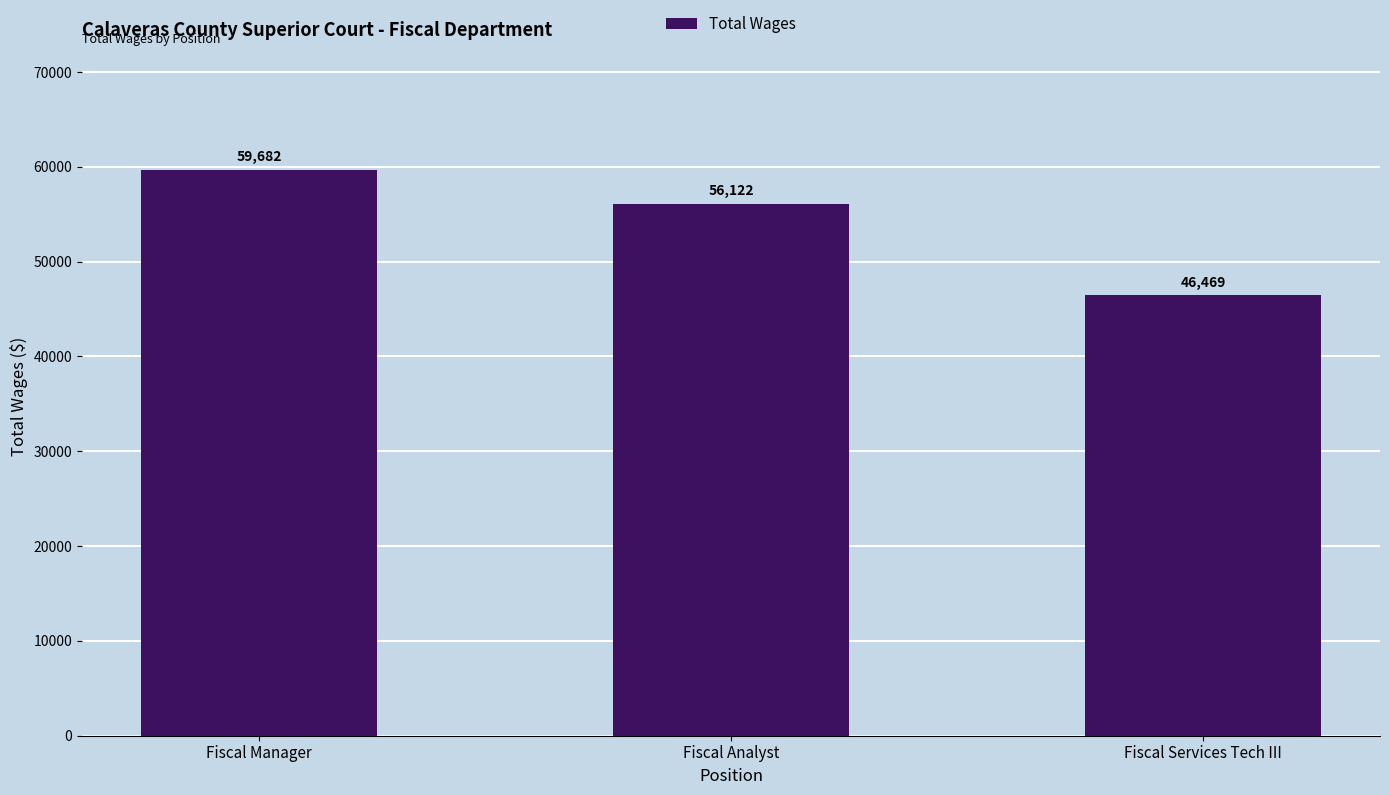

What is the difference between the maximum and second lowest values?

3560